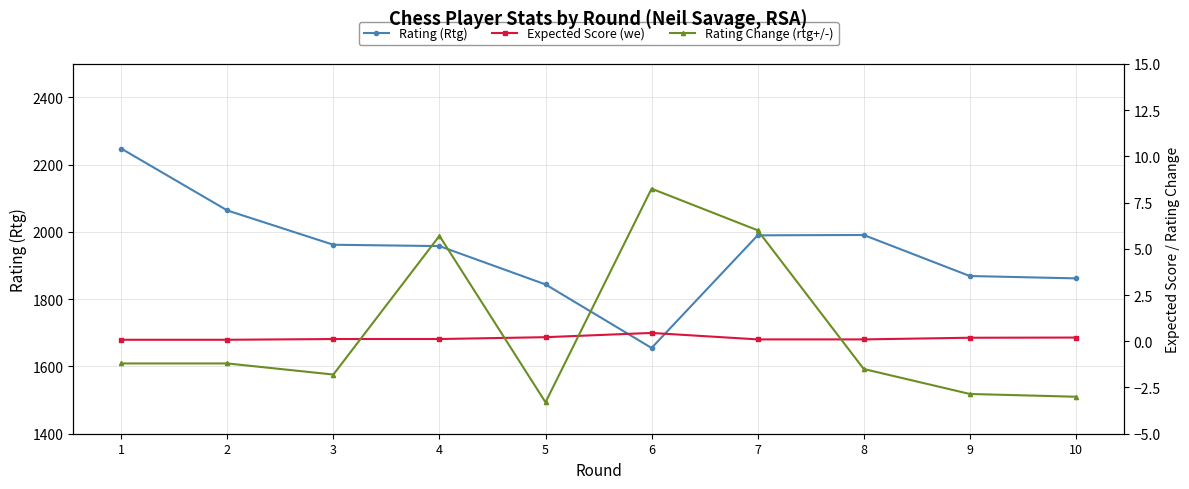

Between 4 and 2, which is larger?

2